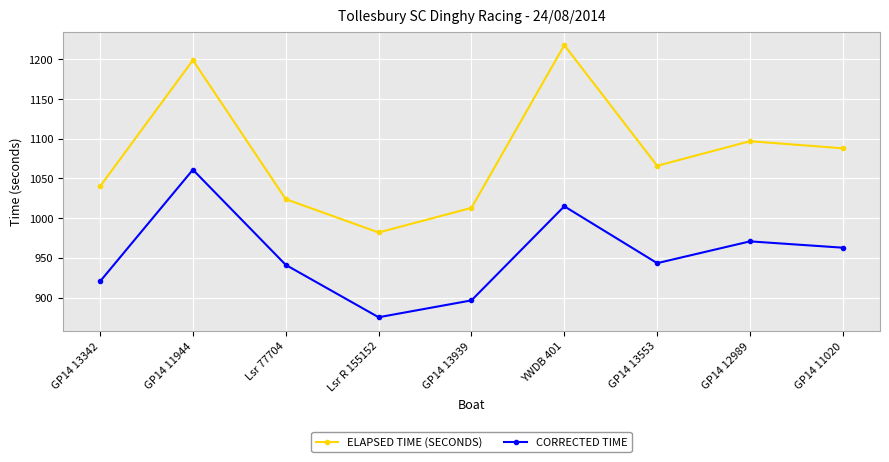

Rank the series at YWDB 401 from lowest to highest value.

CORRECTED TIME, ELAPSED TIME (SECONDS)